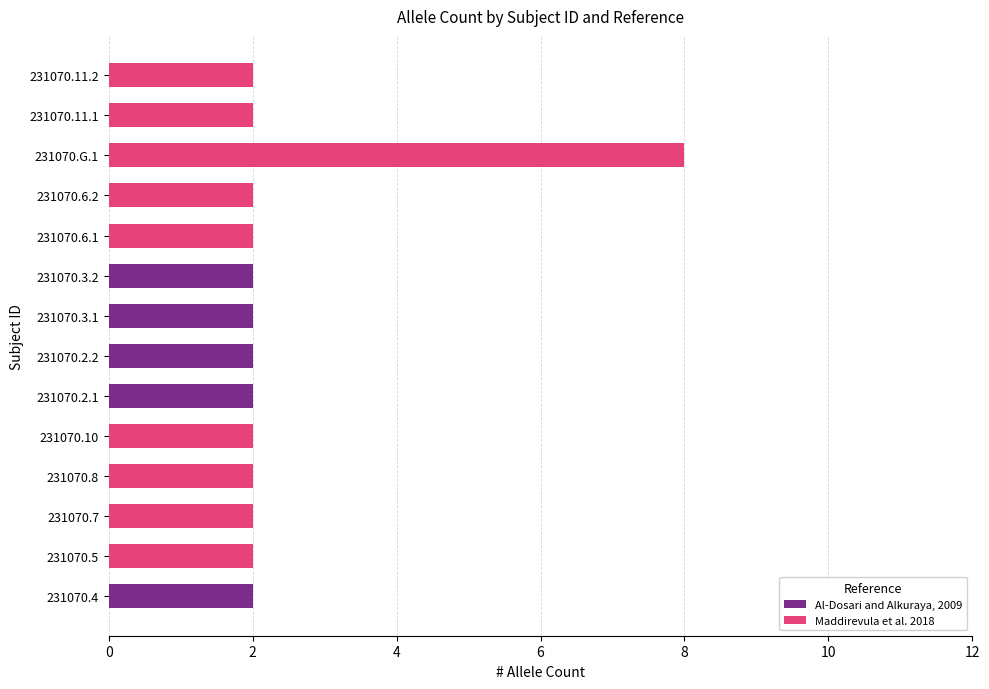

At which category is the sum across all series the highest?

231070.G.1